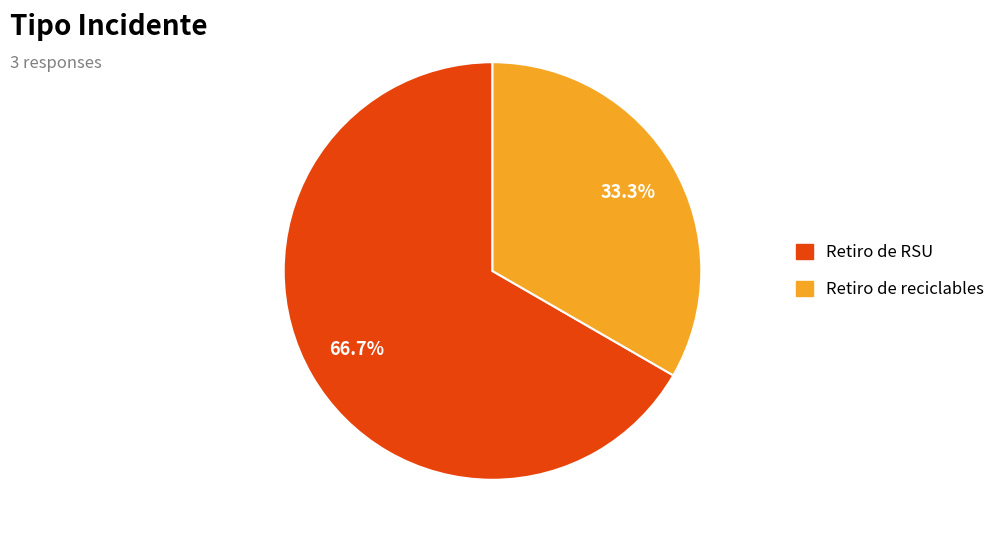

Count the number of slices in the pie.

2